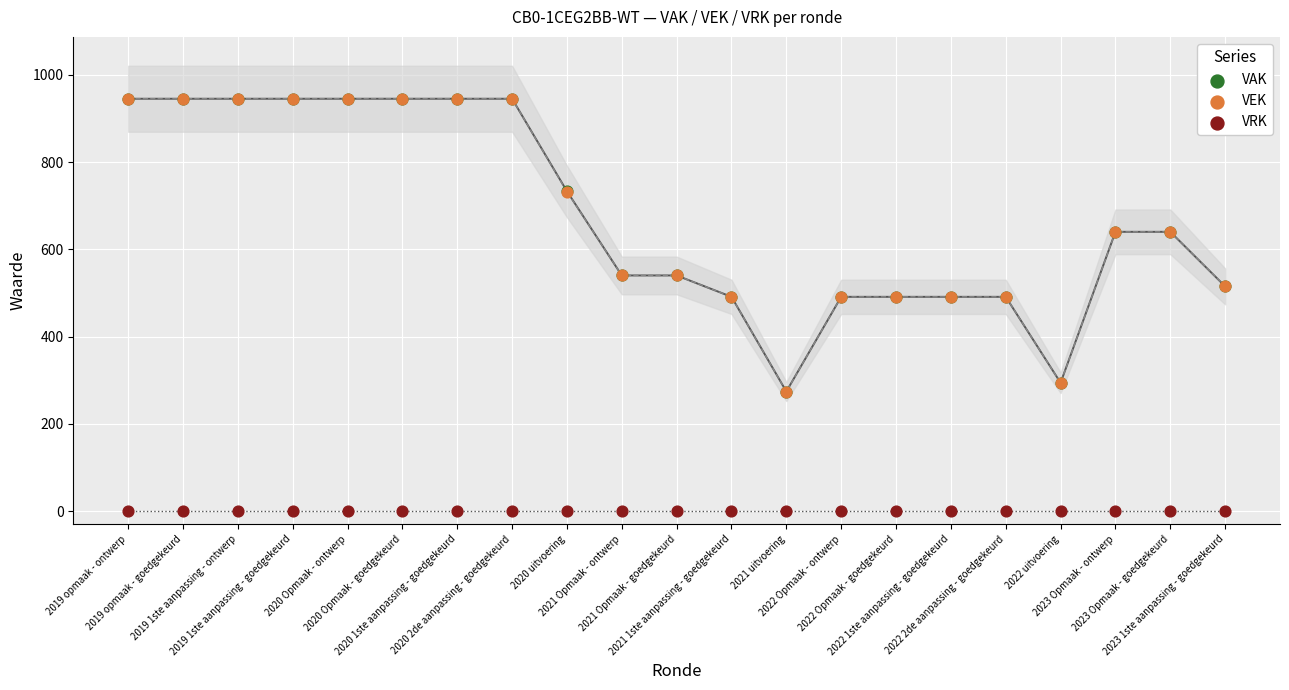

Which series reaches the minimum Y coordinate?

VRK